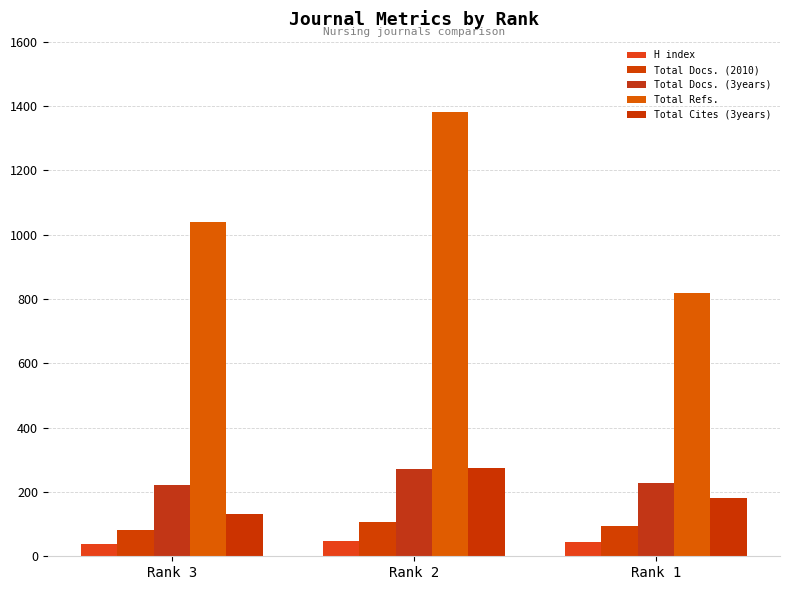

Does the chart contain stacked bars?

No